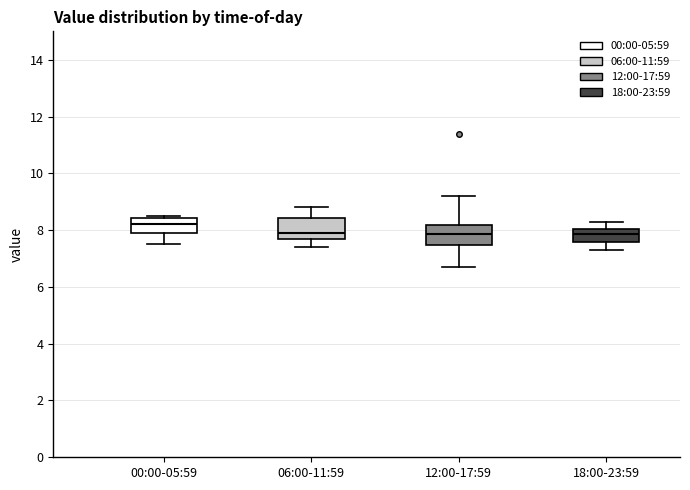

Reading left to right, transcribe this box plot: for each box, give where its median line is, the range the box spans, and where its two whiskers end, as read against the y-axis. The values are not printed on the chart, so give them approximately, as read against the axis.

00:00-05:59: median 8.2, box 8.0 to 8.4, whiskers 7.6 to 8.6
06:00-11:59: median 8.0, box 7.8 to 8.4, whiskers 7.4 to 8.8
12:00-17:59: median 7.8, box 7.4 to 8.2, whiskers 6.8 to 9.2
18:00-23:59: median 7.8, box 7.6 to 8.0, whiskers 7.4 to 8.4